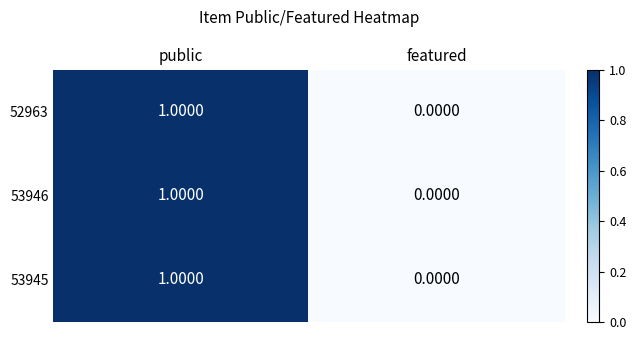

Which category has the lowest value in the 53946 series?

featured